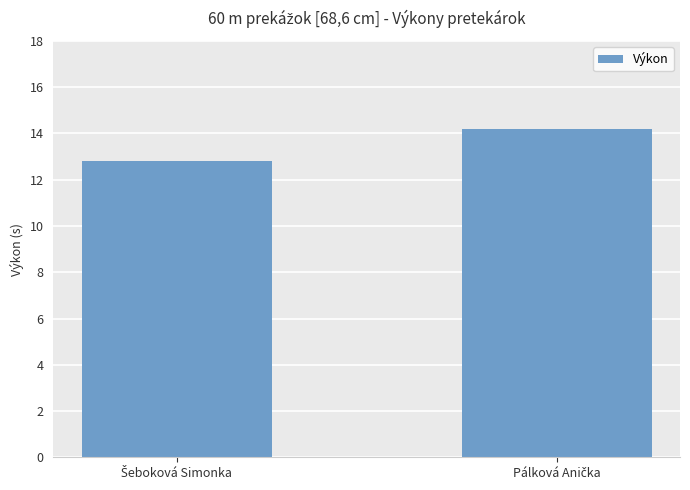

What is the value of the 2nd bar from the left?

14.2